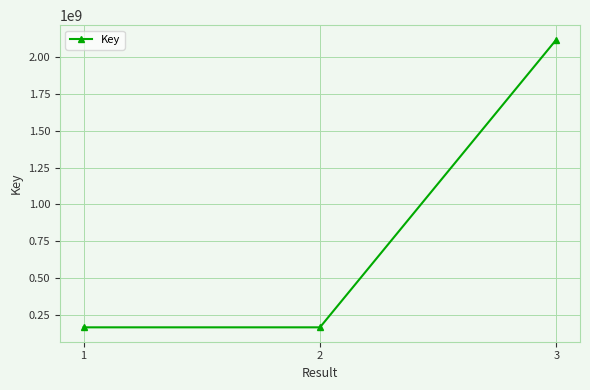

Is it true that the value at 2 is 60232159?

False